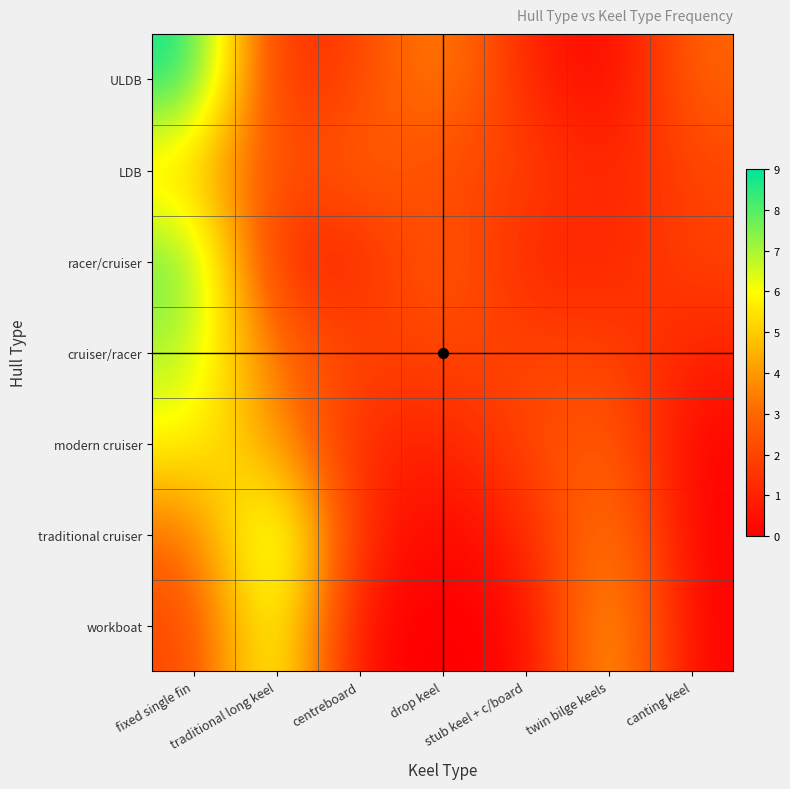

How many data points does each series have?

7